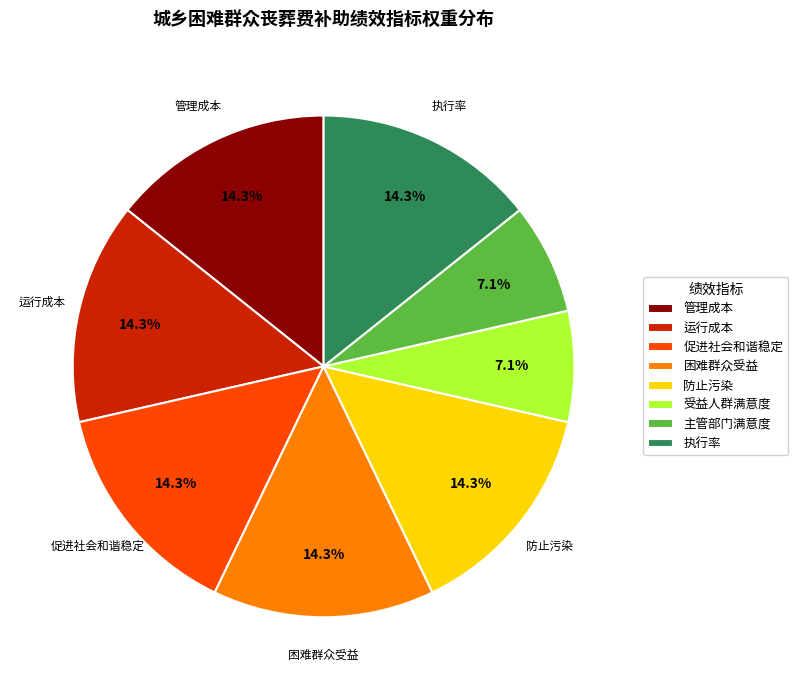

Between 困难群众受益 and 受益人群满意度, which is larger?

困难群众受益